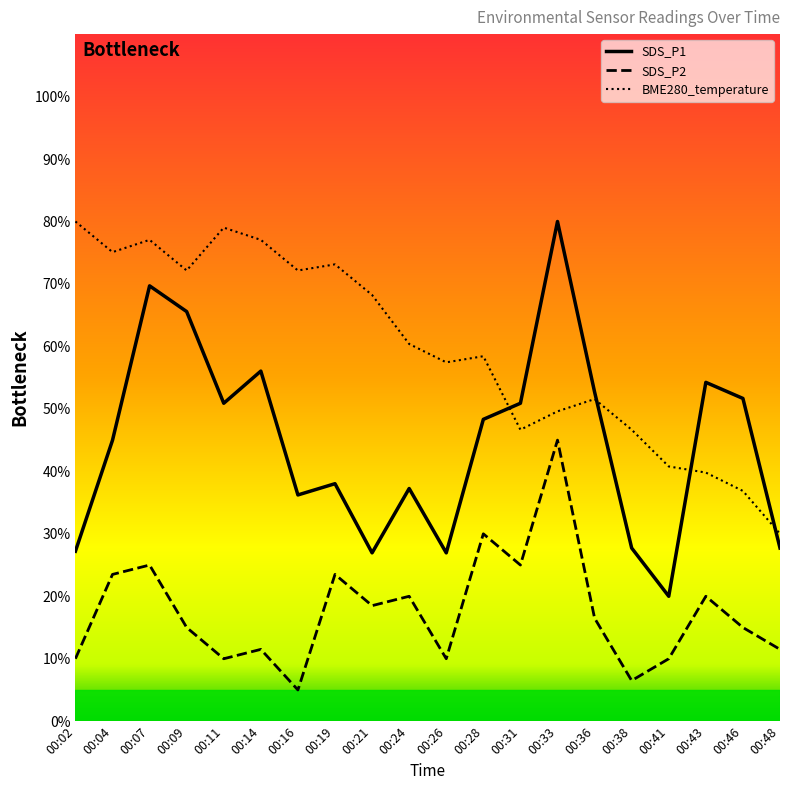

Reading left to right, what are all the values shown in this chart?

BME280_temperature: 00:02=80.0	00:04=75.1	00:07=77.1	00:09=72.2	00:11=79.0	00:14=77.1	00:16=72.2	00:19=73.1	00:21=68.2	00:24=60.4	00:26=57.5	00:28=58.4	00:31=46.7	00:33=49.6	00:36=51.6	00:38=46.7	00:41=40.8	00:43=39.8	00:46=36.9	00:48=30.0
SDS_P1: 00:02=27.2	00:04=45.0	00:07=69.7	00:09=65.6	00:11=50.9	00:14=56.1	00:16=36.2	00:19=38.0	00:21=27.0	00:24=37.3	00:26=27.0	00:28=48.3	00:31=50.9	00:33=80.0	00:36=52.7	00:38=27.7	00:41=20.0	00:43=54.2	00:46=51.7	00:48=27.7
SDS_P2: 00:02=10.0	00:04=23.5	00:07=25.0	00:09=15.0	00:11=10.0	00:14=11.5	00:16=5.0	00:19=23.5	00:21=18.5	00:24=20.0	00:26=10.0	00:28=30.0	00:31=25.0	00:33=45.0	00:36=16.5	00:38=6.5	00:41=10.0	00:43=20.0	00:46=15.0	00:48=11.5